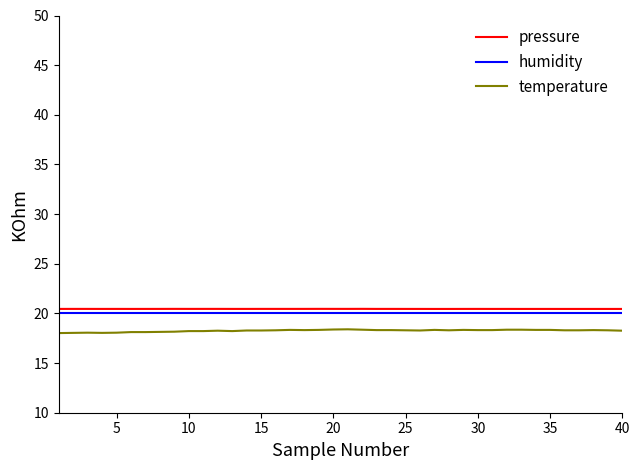

True or false: pressure and temperature intersect in this chart.

False